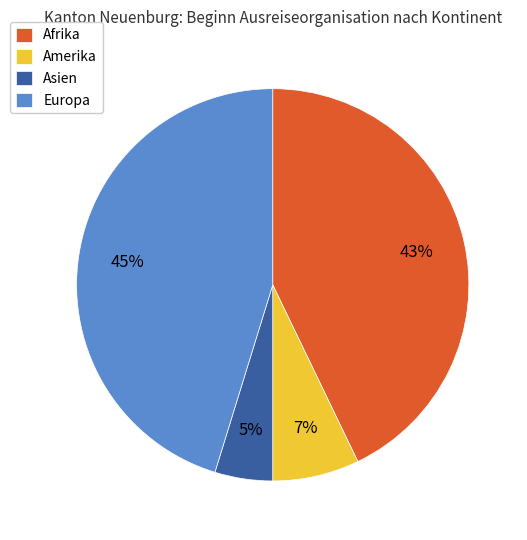

Rank the categories by value from highest to lowest.

Europa, Afrika, Amerika, Asien